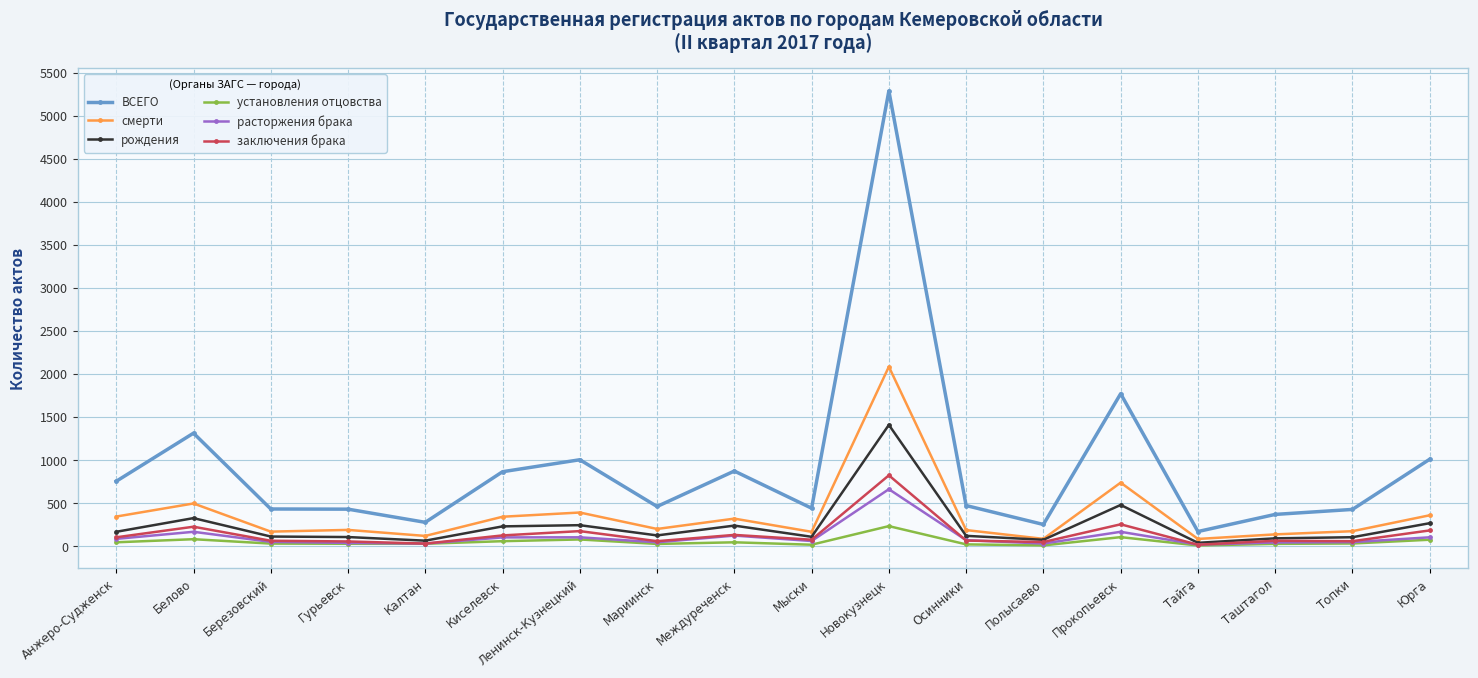

What is the difference between the установления отцовства values at Тайга and Калтан?

20